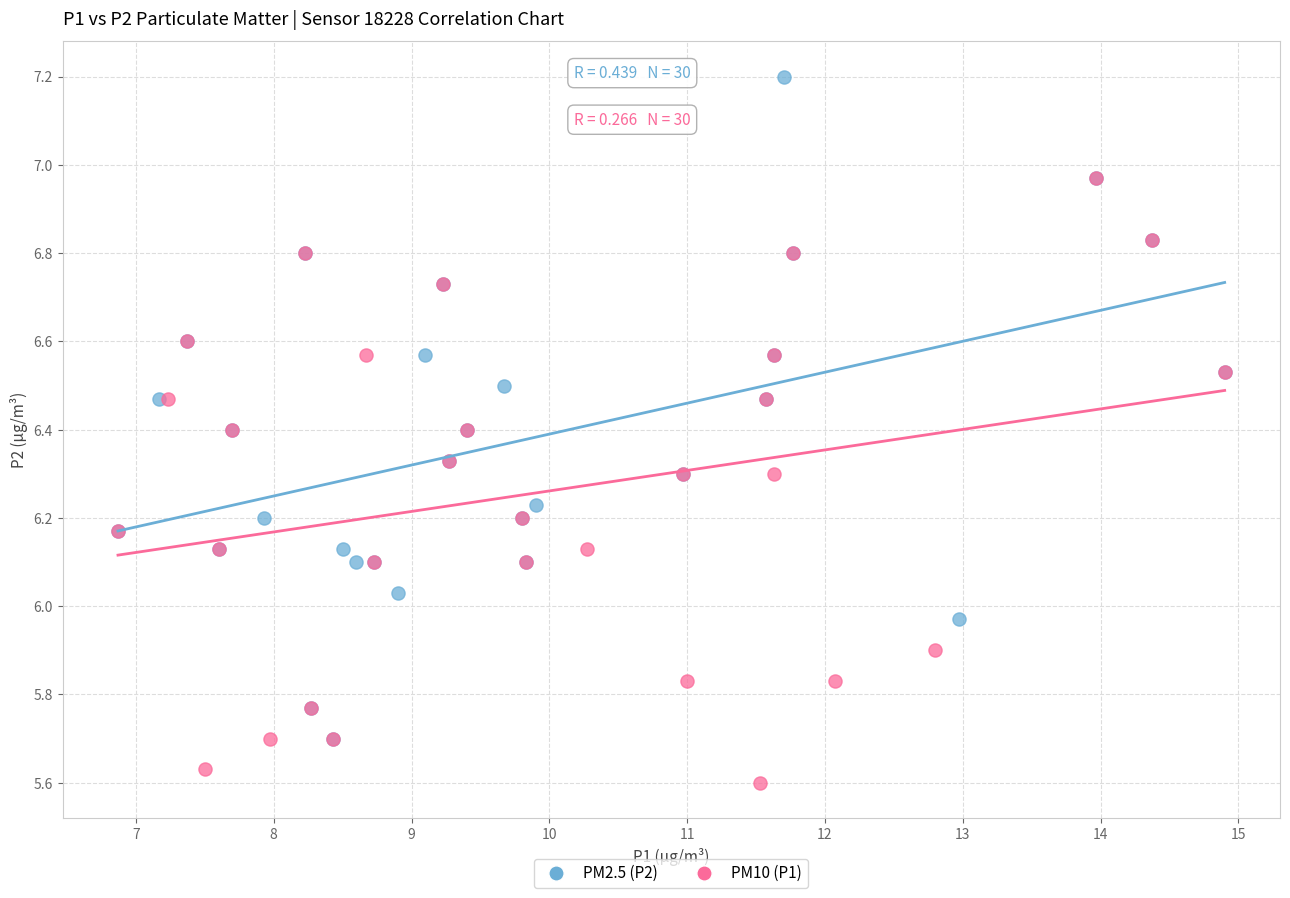

Which series contains the lowest Y value?

PM10 (P1)